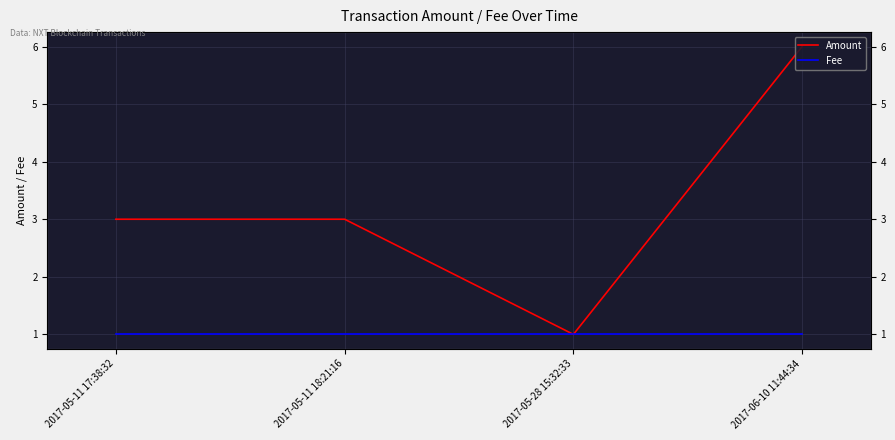

True or false: Fee and Amount intersect in this chart.

False